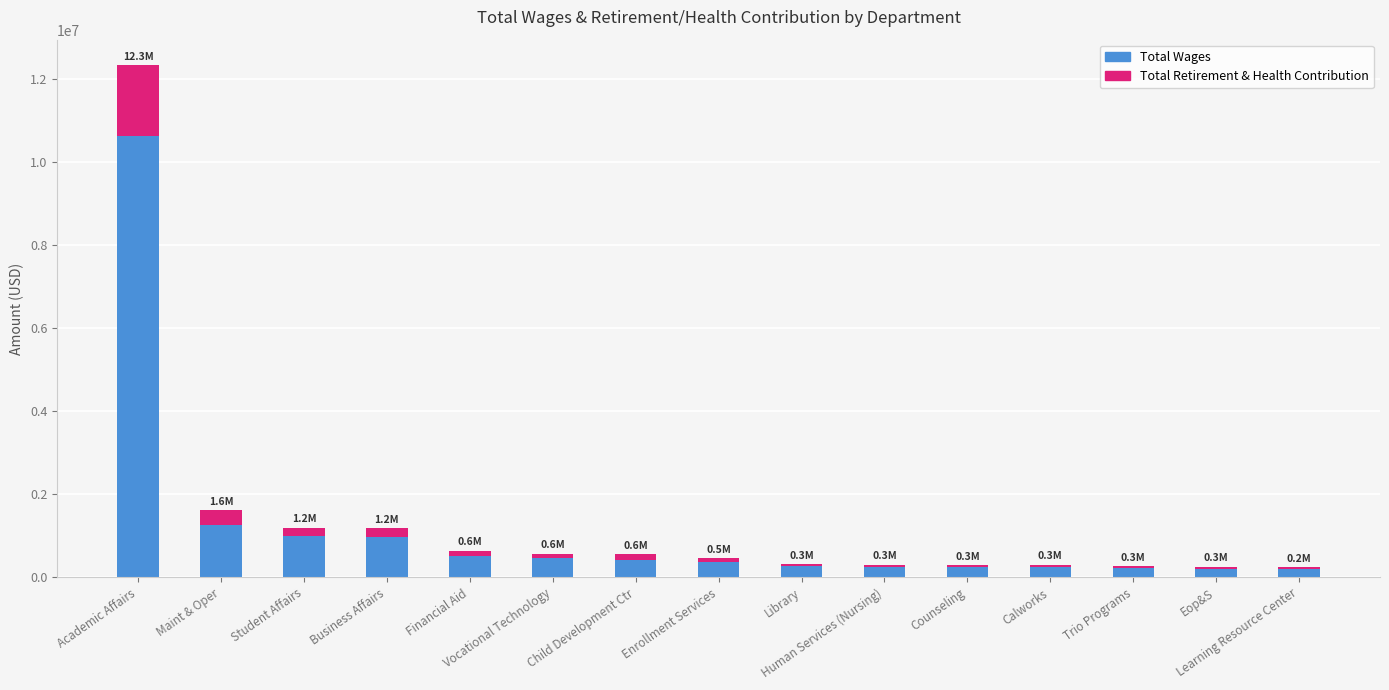

What is the sum of all Total Wages values?

17269158